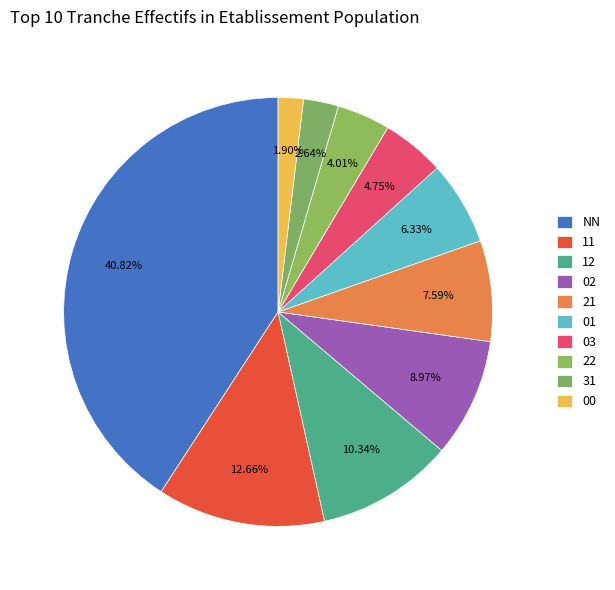

Rank the categories by value from highest to lowest.

NN, 11, 12, 02, 21, 01, 03, 22, 31, 00